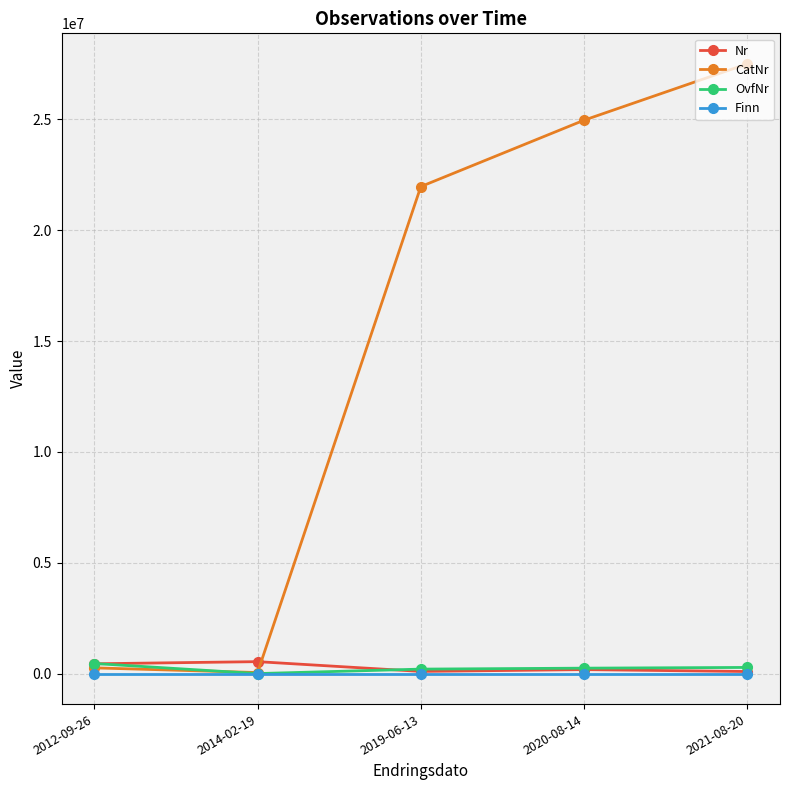

Which series has the largest range (max minus min)?

CatNr